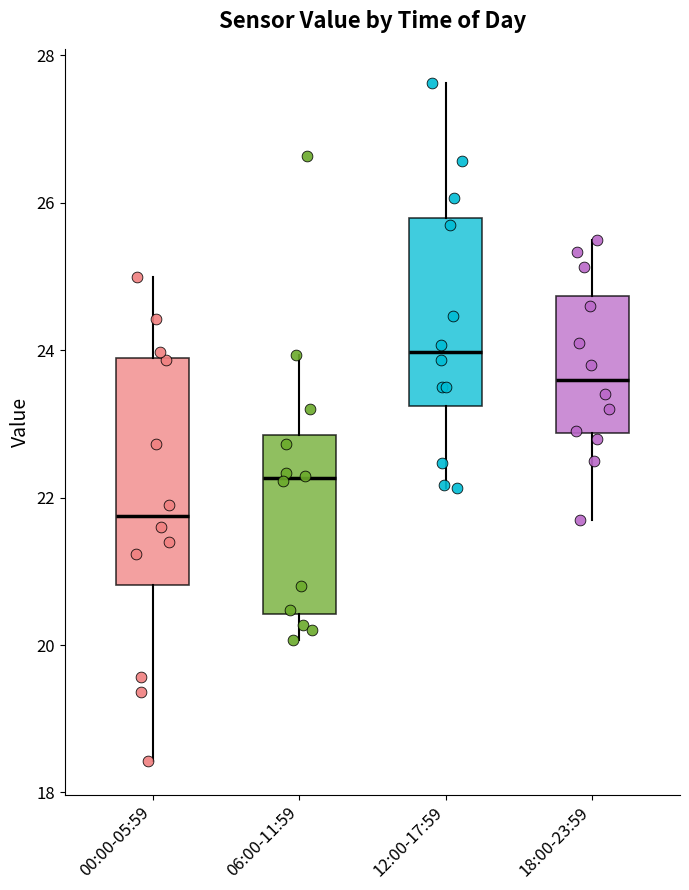

Which box has the highest median line?

12:00-17:59